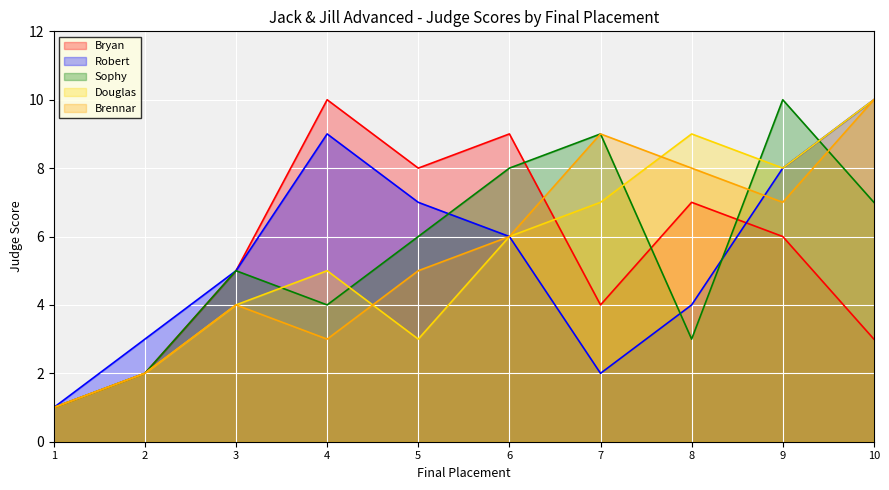

Reading right to left, what are all the values shown in this chart?

Bryan: 10=3	9=6	8=7	7=4	6=9	5=8	4=10	3=5	2=2	1=1
Robert: 10=10	9=8	8=4	7=2	6=6	5=7	4=9	3=5	2=3	1=1
Sophy: 10=7	9=10	8=3	7=9	6=8	5=6	4=4	3=5	2=2	1=1
Douglas: 10=10	9=8	8=9	7=7	6=6	5=3	4=5	3=4	2=2	1=1
Brennar: 10=10	9=7	8=8	7=9	6=6	5=5	4=3	3=4	2=2	1=1